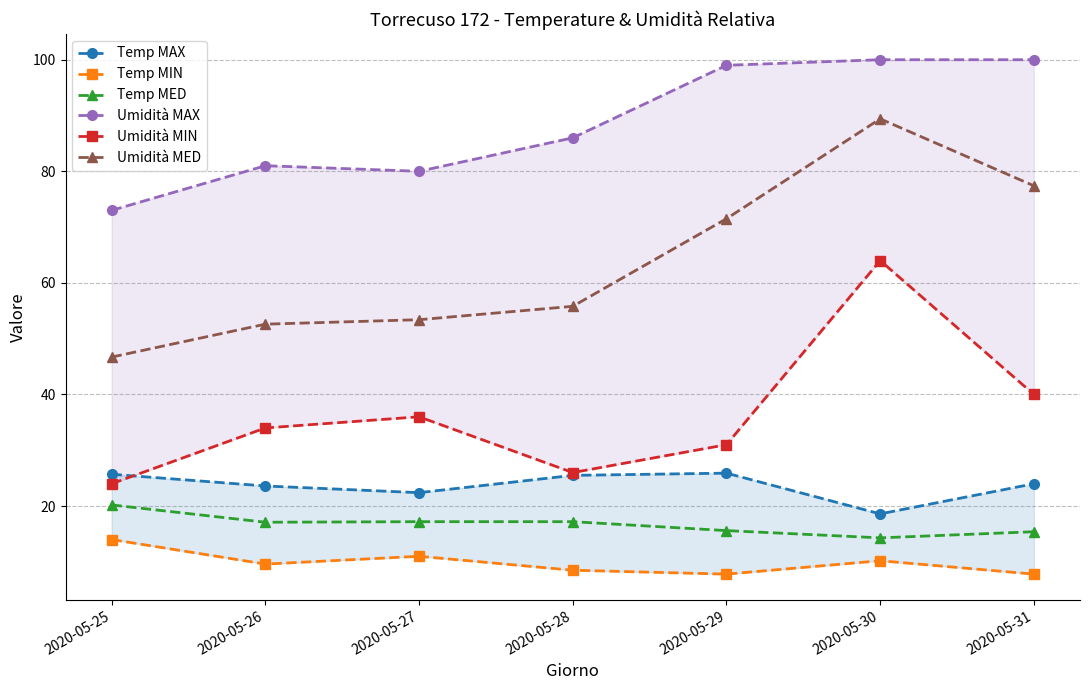

How many lines are shown in the chart?

6